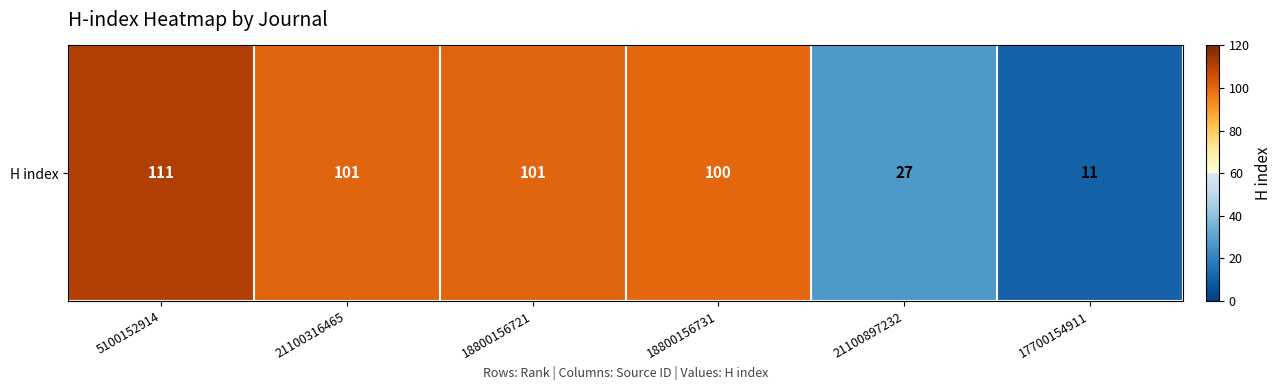

What is the change in value from 5100152914 to 18800156731?

-11